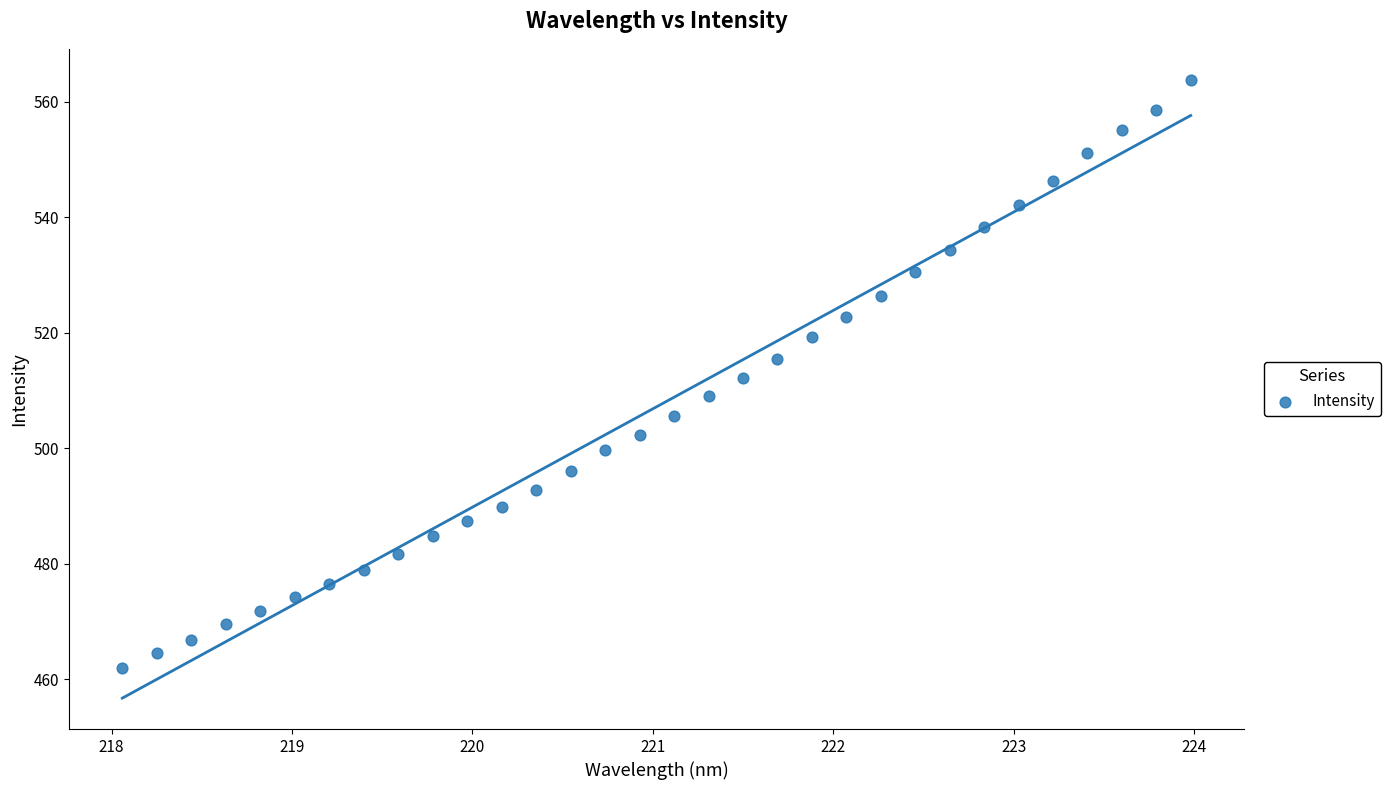

What is the range of Y values (max minus min)?

101.9